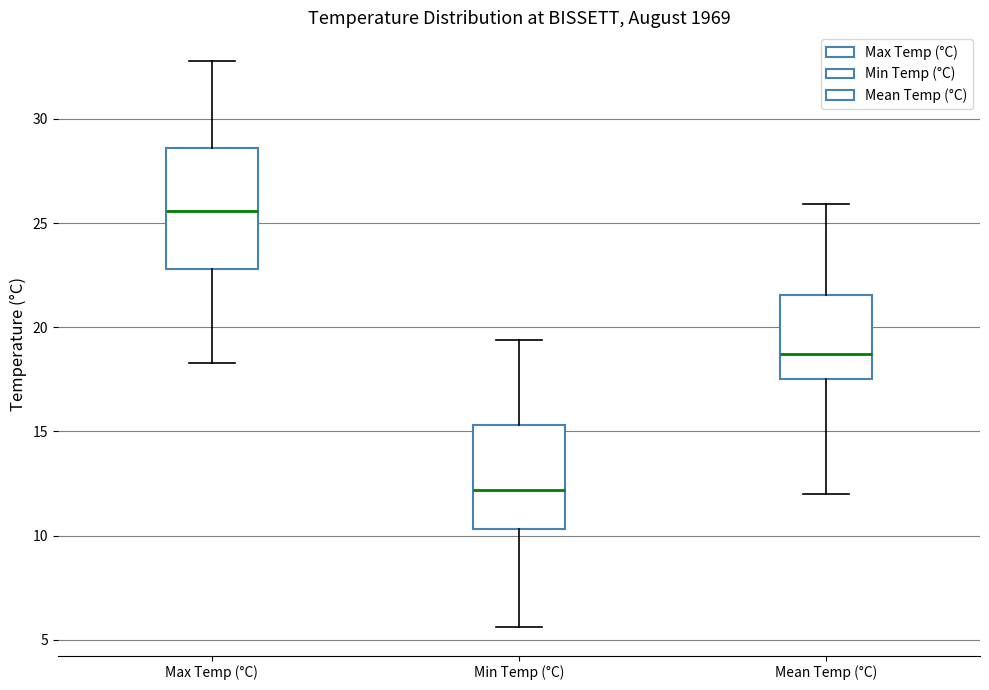

Comparing the boxes themselves (not the whiskers), which one is the tallest?

Max Temp (°C)